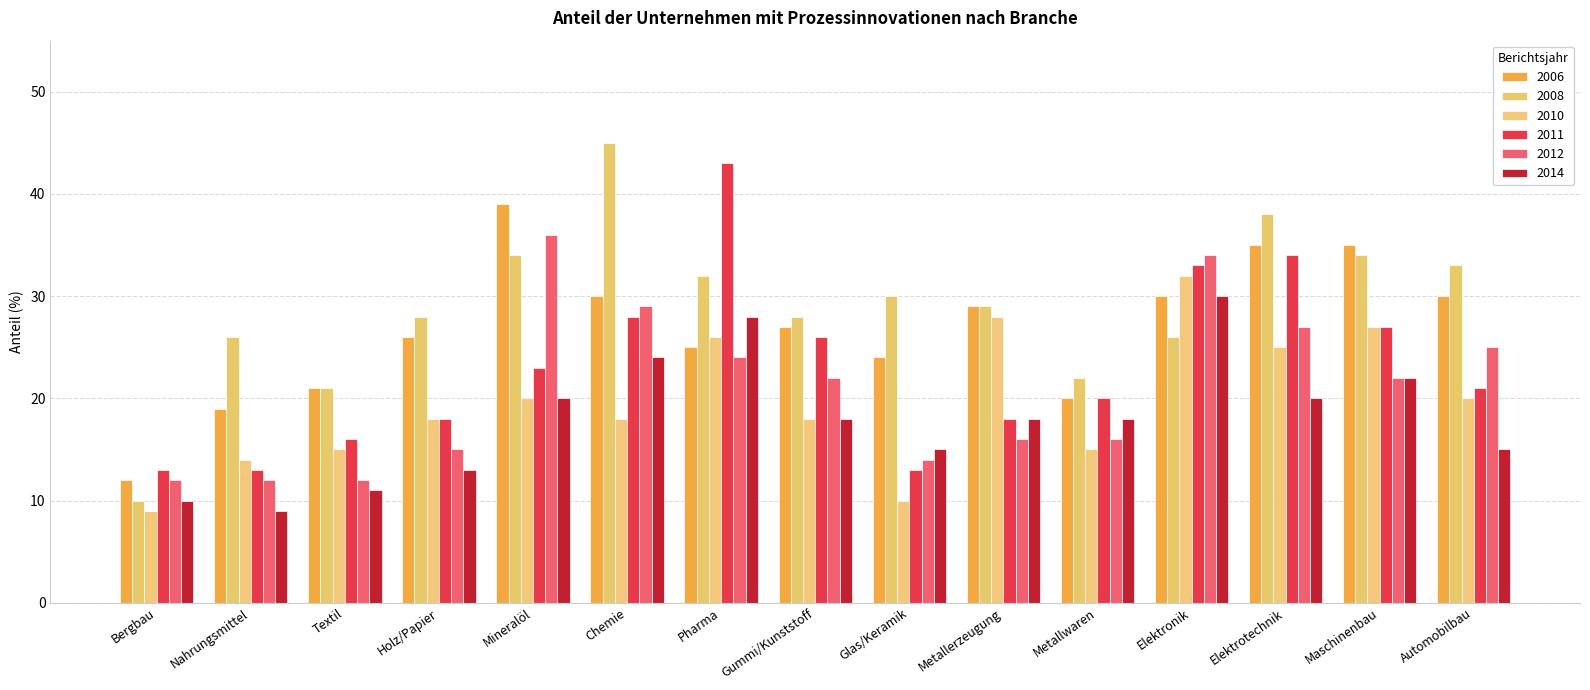

What is the difference between the highest and lowest values at Gummi/Kunststoff?

10